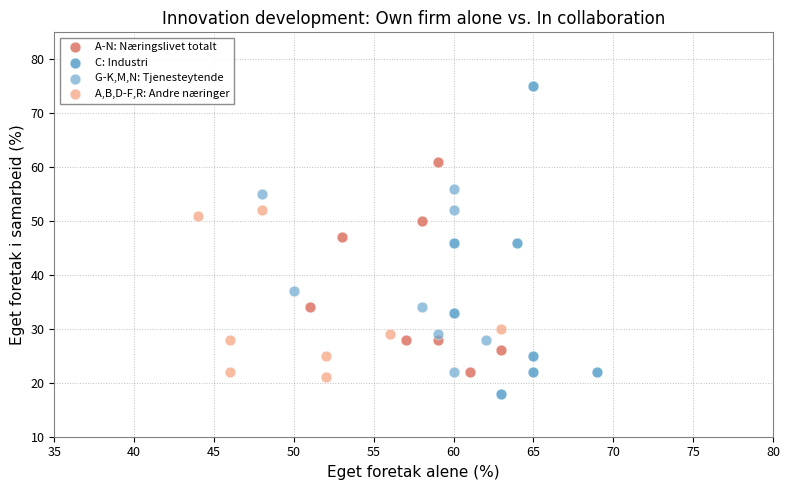

Which series contains the lowest Y value?

C: Industri